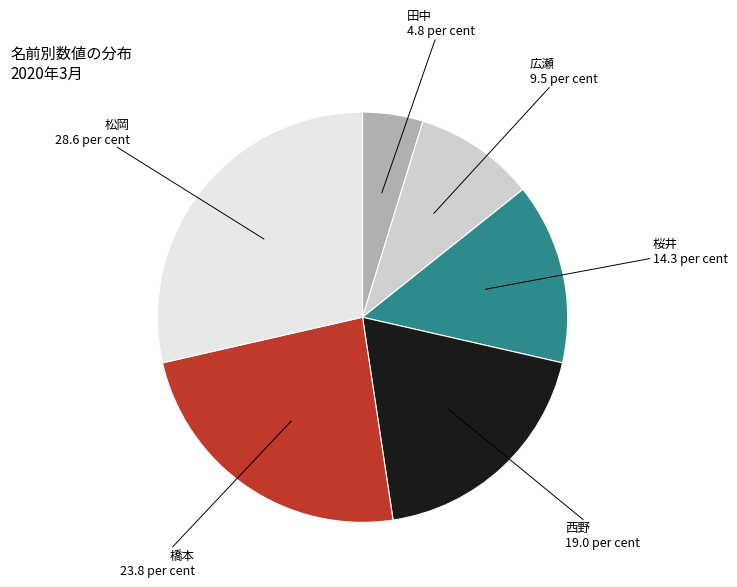

Do 橋本 and 田中 together represent more than half of the pie?

No